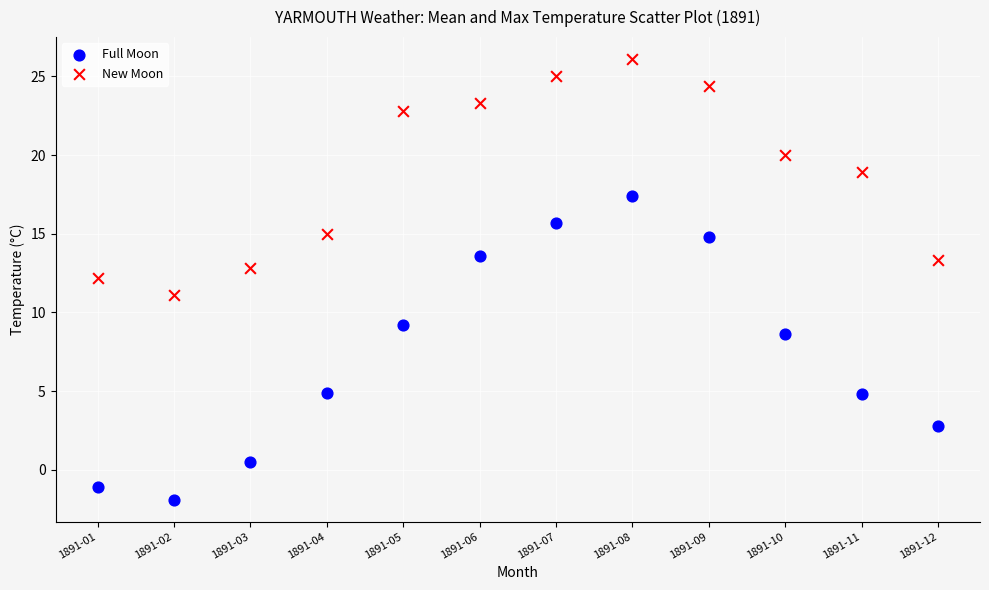

Which series reaches the minimum Y coordinate?

Full Moon